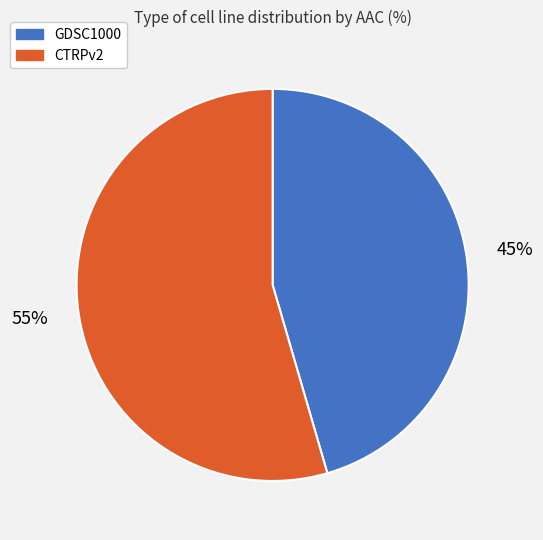

Is the sum of GDSC1000 and CTRPv2 greater than half?

Yes